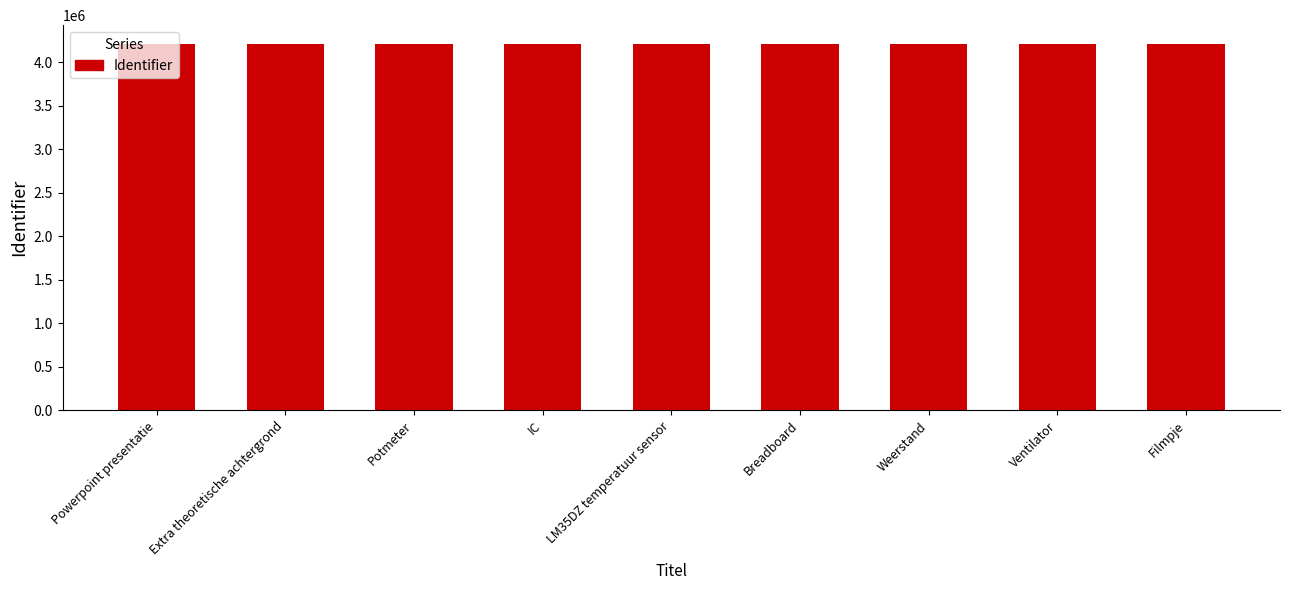

What value does the data have at Potmeter, to the nearest 50?

4214100